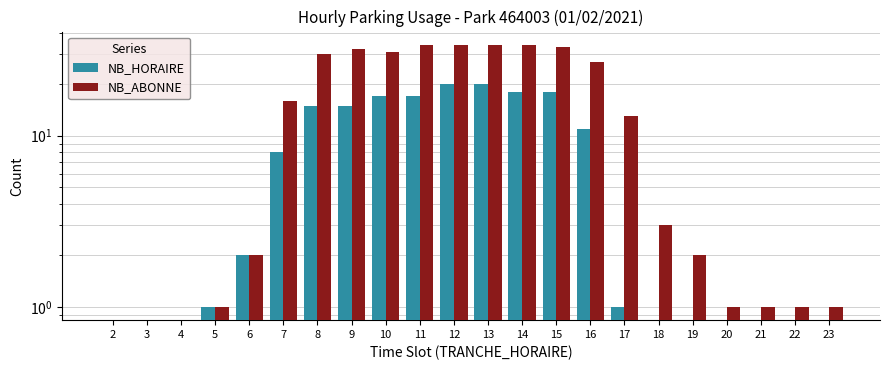

True or false: NB_HORAIRE has a value of 8 at 7.

True